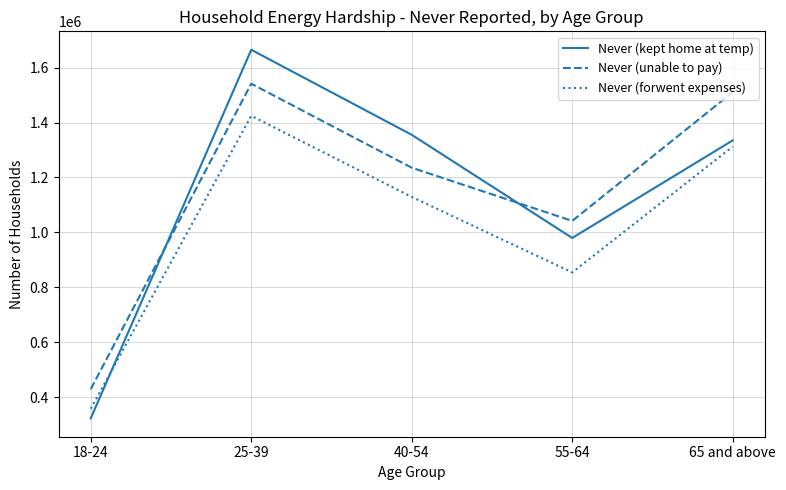

Which series has the largest range (max minus min)?

Never (kept home at temp)